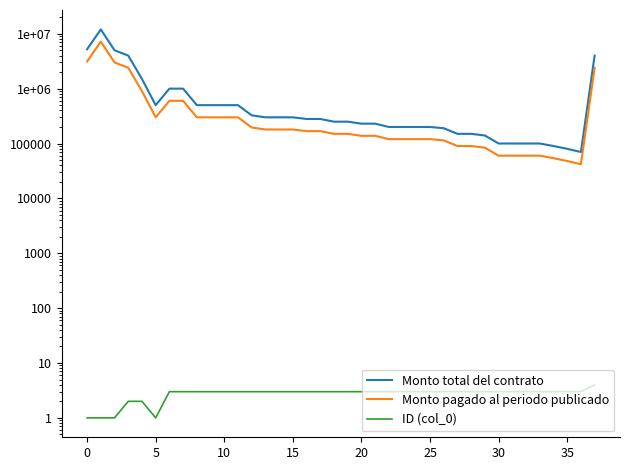

How many categories are shown in the chart?

38